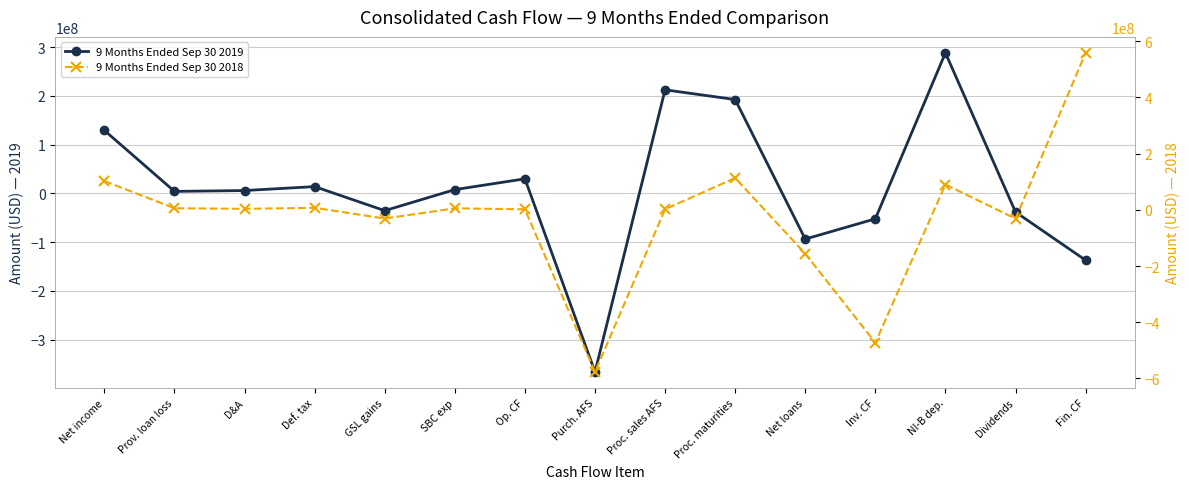

What is the minimum value shown in the chart?

-576579000